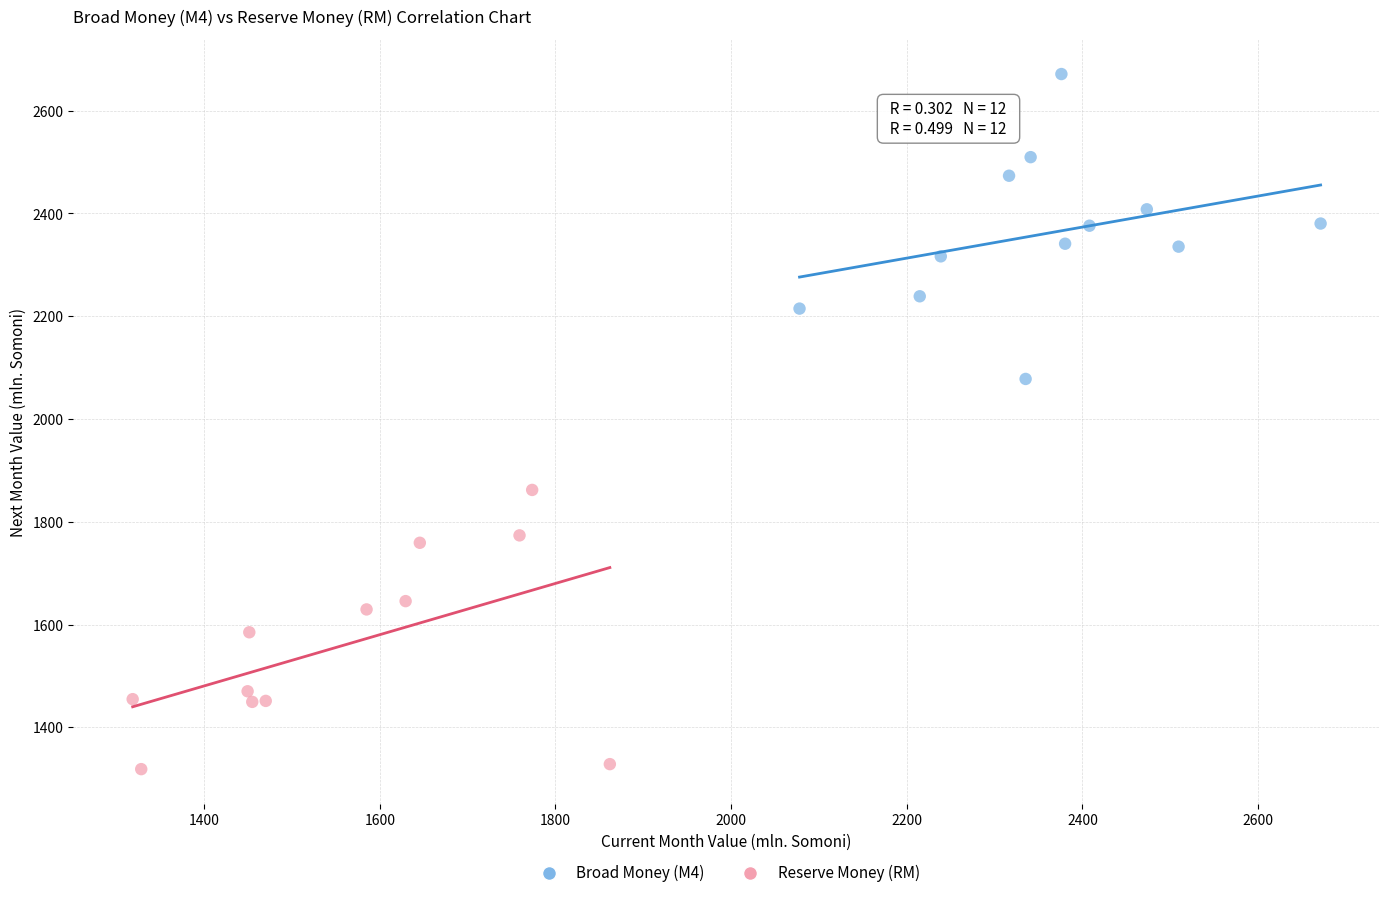

Which series reaches the minimum Y coordinate?

Reserve Money (RM)